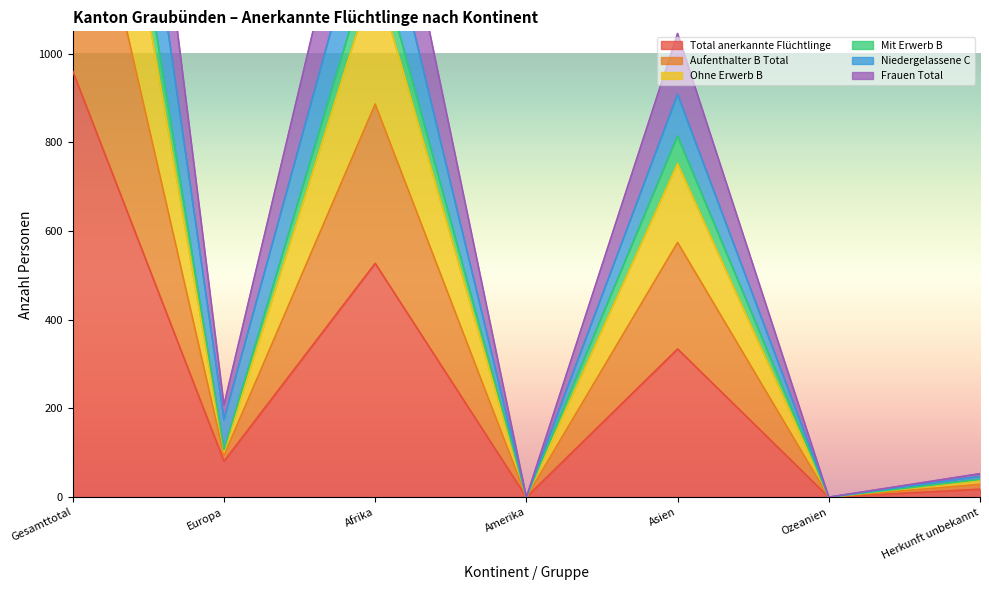

What is the label of the 1st point from the right?

Herkunft unbekannt